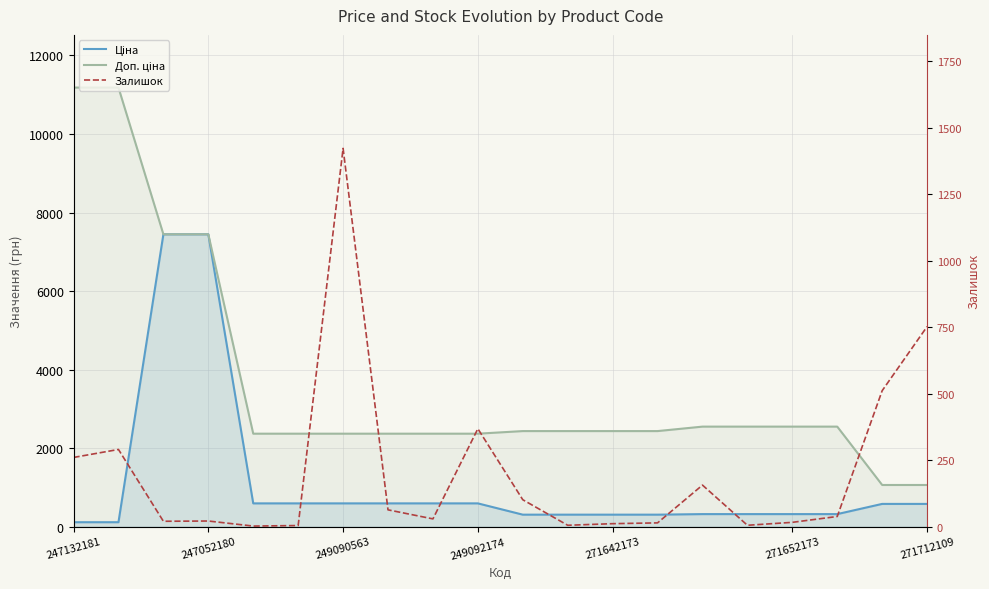

True or false: Ціна has more than 0 interior local peaks.

False